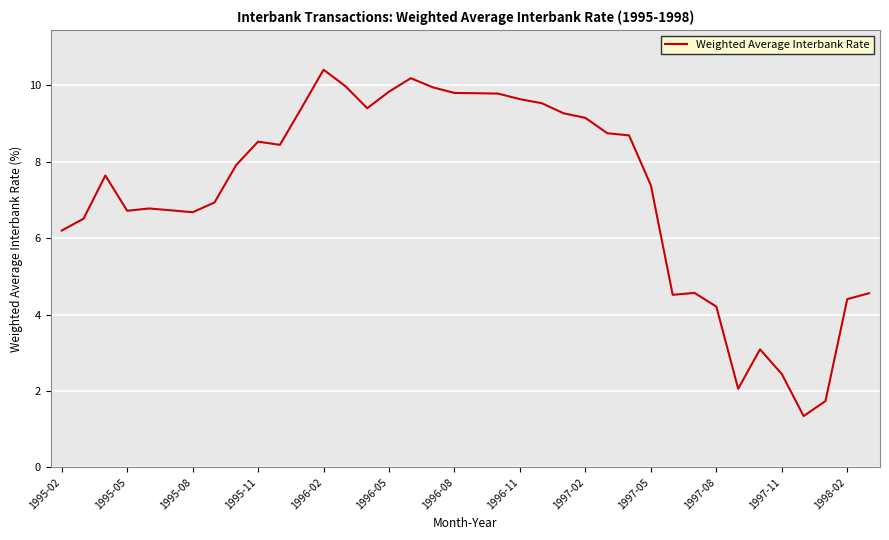

What is the difference between the maximum and minimum values?

9.1